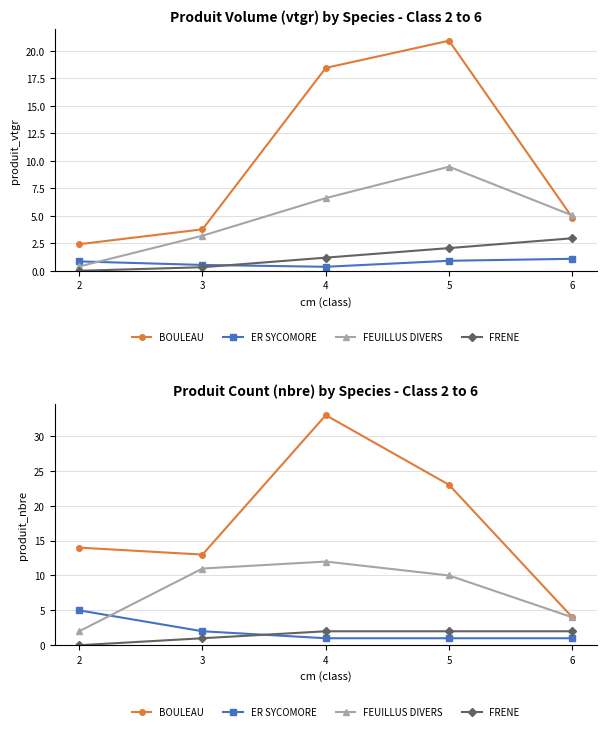

Is the value of FRENE at 3 greater than the value of FEUILLUS DIVERS at 2?

No